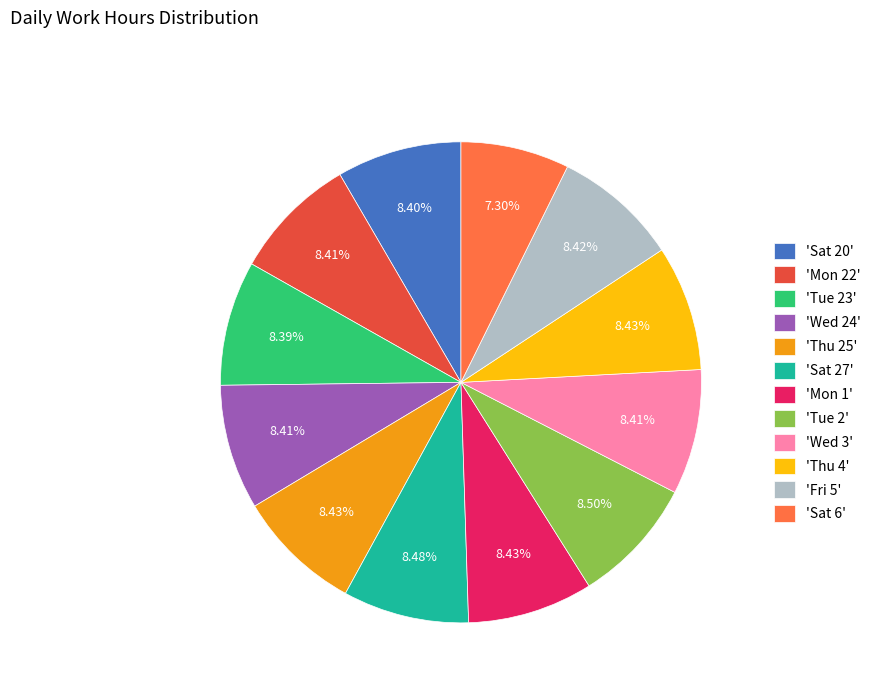

Does 'Wed 3' account for over 50% of the chart?

No